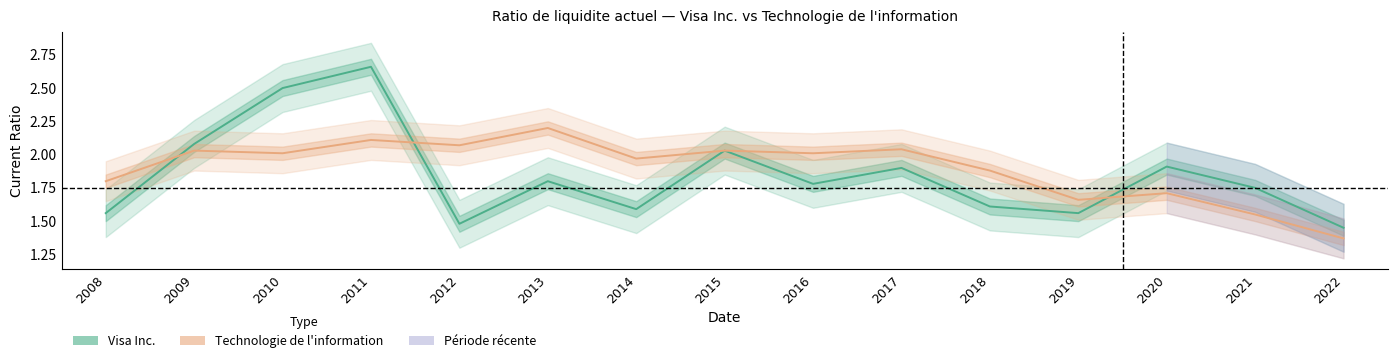

How many interior local valleys does the Technologie de l'information series have?

5